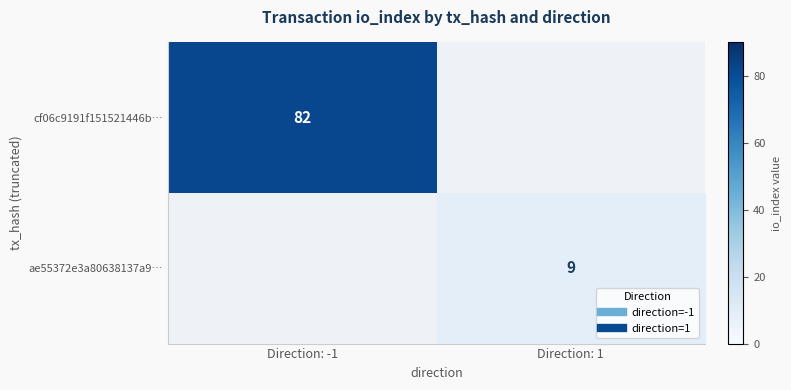

The cf06c9191f151521446b… series shows 56.9 at Direction: -1. True or false?

False